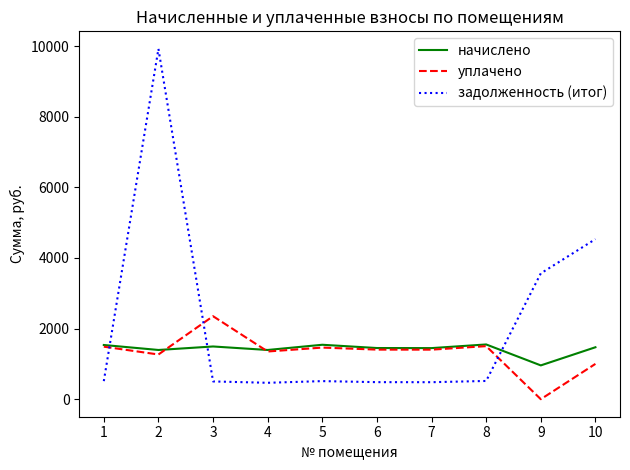

What is the total value across all series at 9?

4519.7